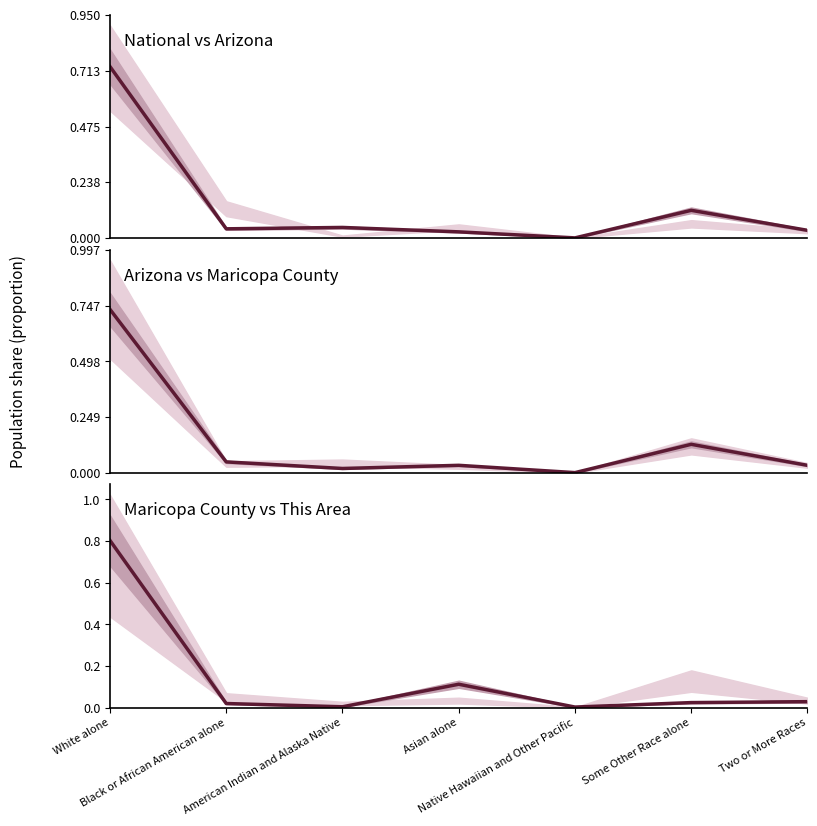

How many series are shown in this chart?

3